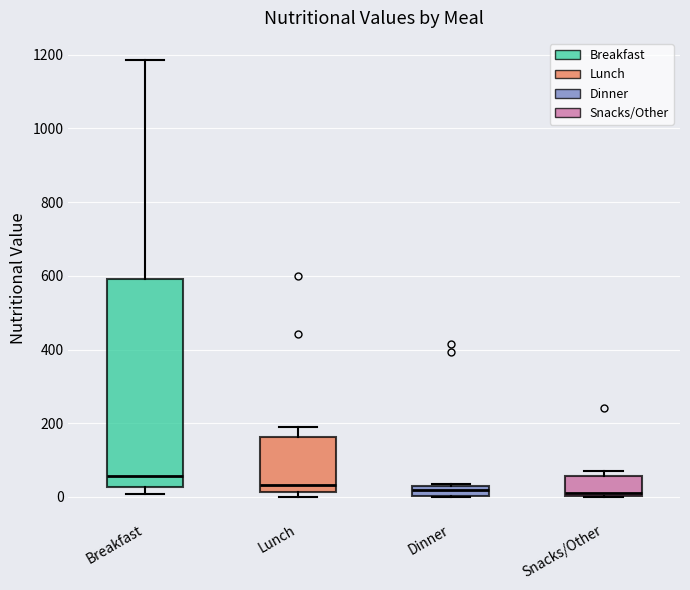

Which box's median line is the highest?

Breakfast